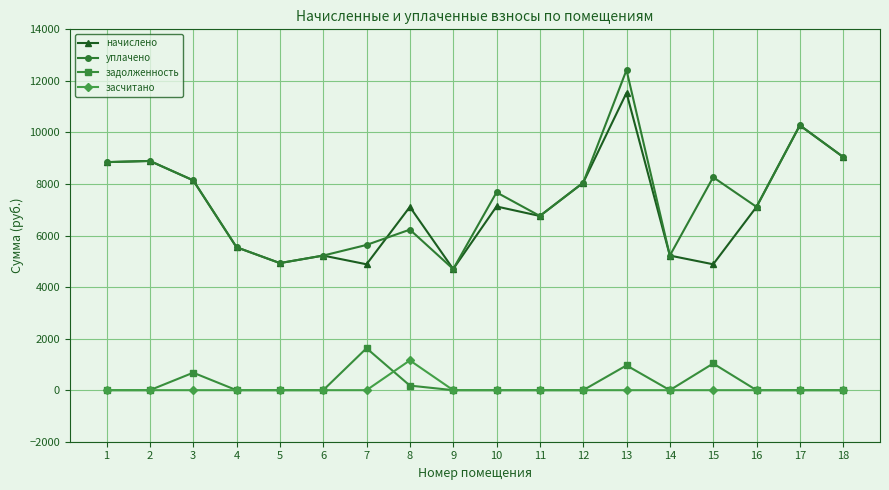

How many categories are shown in the chart?

18